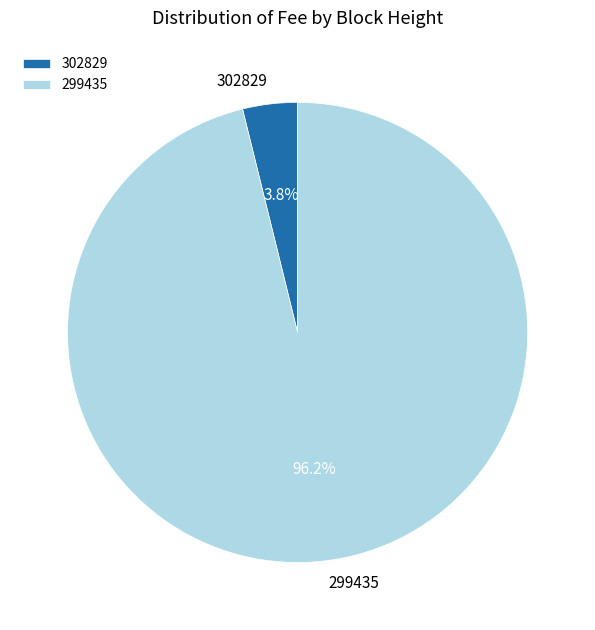

What portion of the pie excludes 302829?

96.2%